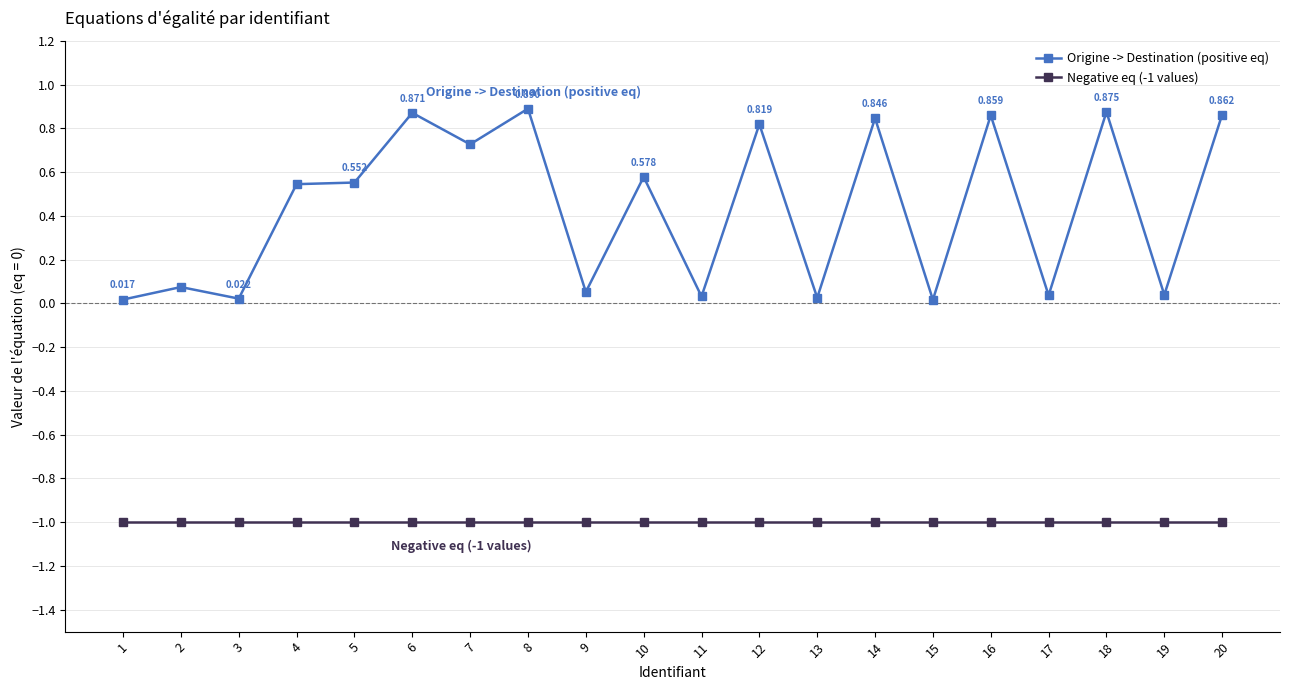

What are all the series names shown in the legend?

Origine -> Destination (positive eq), Negative eq (-1 values)